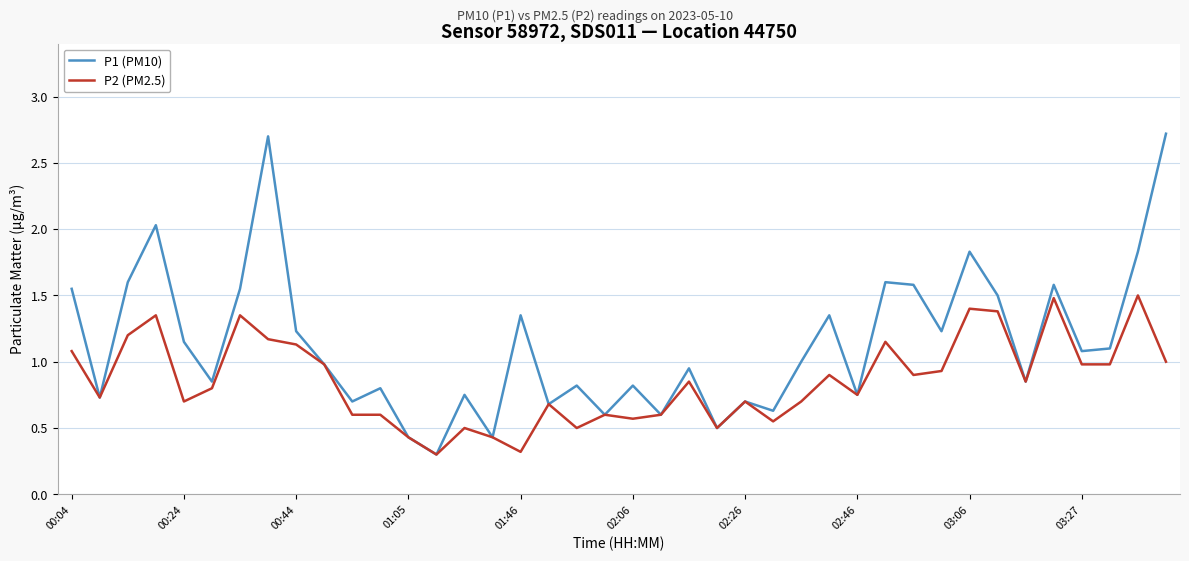

Is this an area chart (filled region under the line)?

No